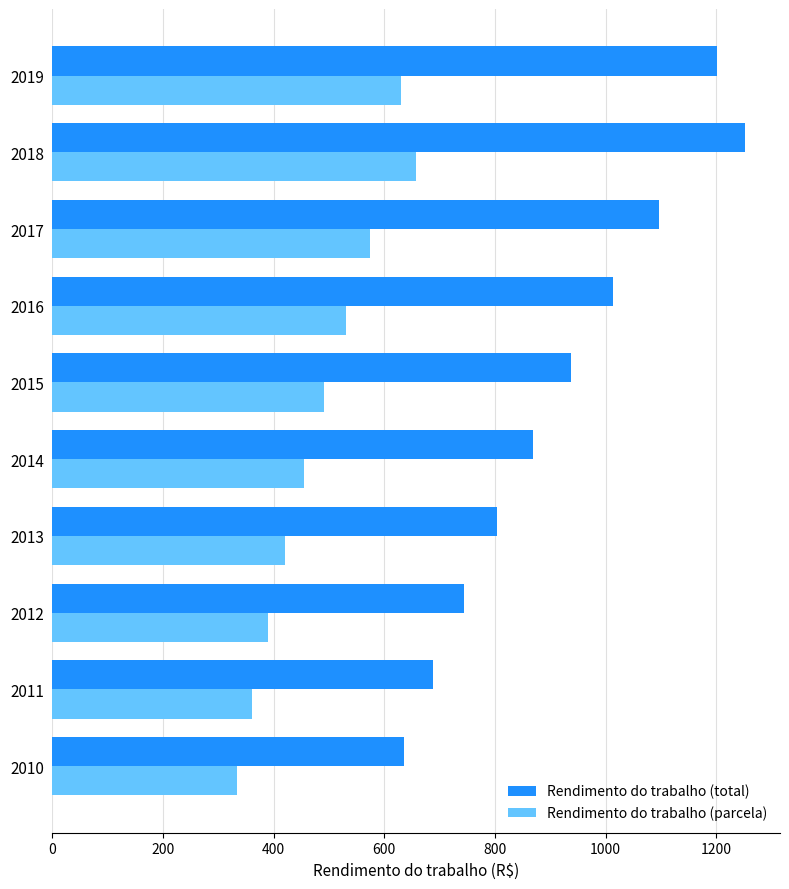

How many values in the Rendimento do trabalho (parcela) series exceed 491?

5